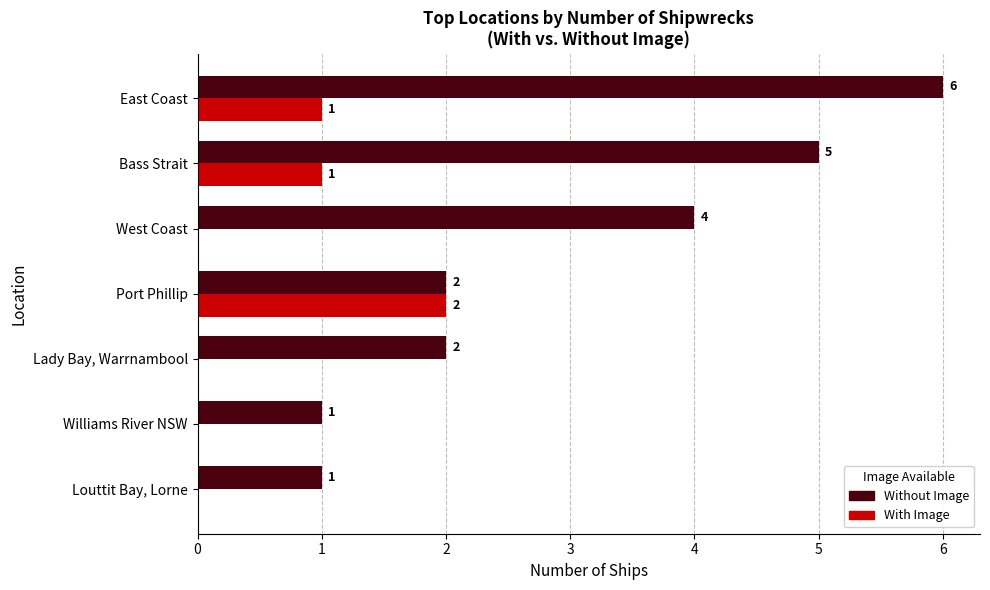

Which series has the largest total across all categories?

Without Image